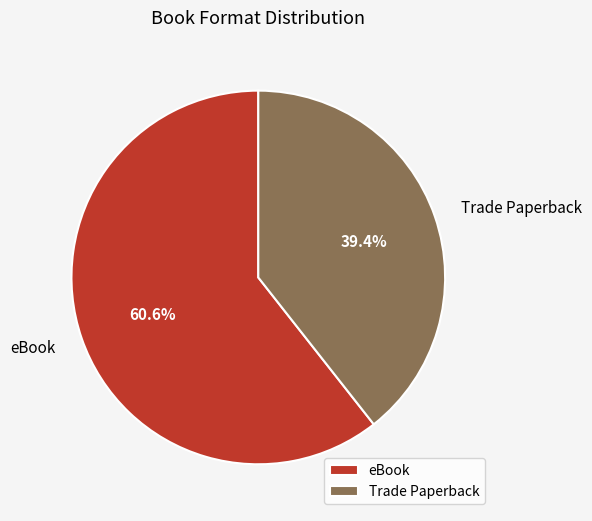

Combined, what portion of the pie is eBook and Trade Paperback?

100.0%